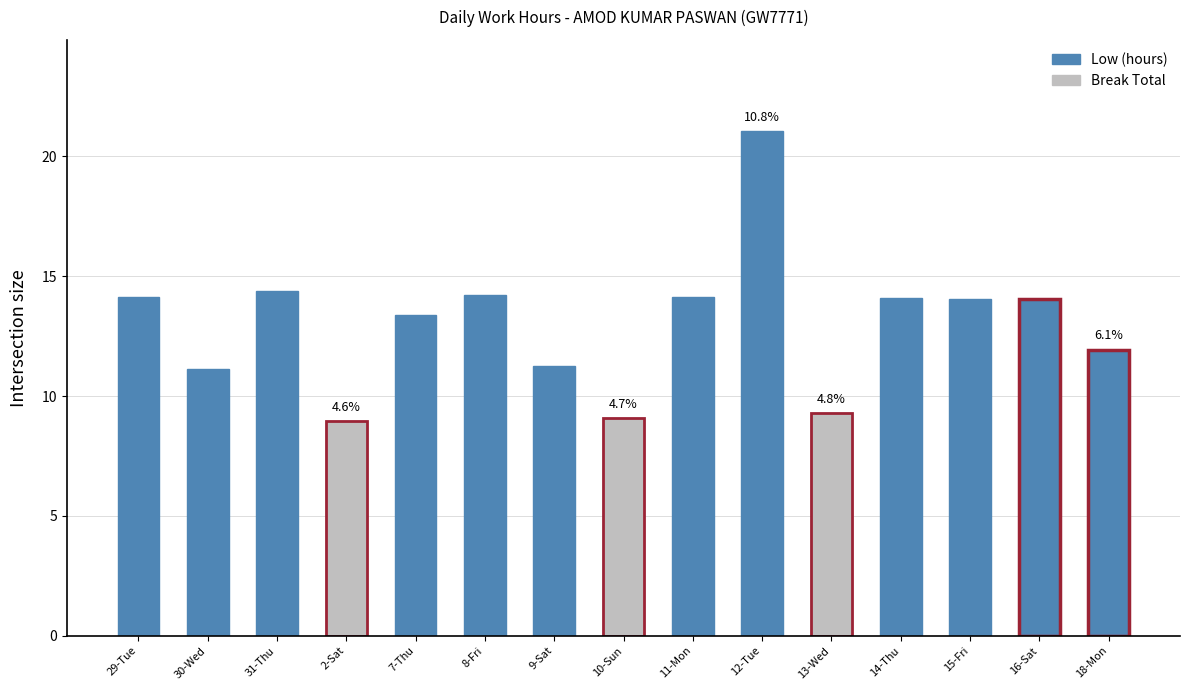

What is the greatest value displayed?

21.1